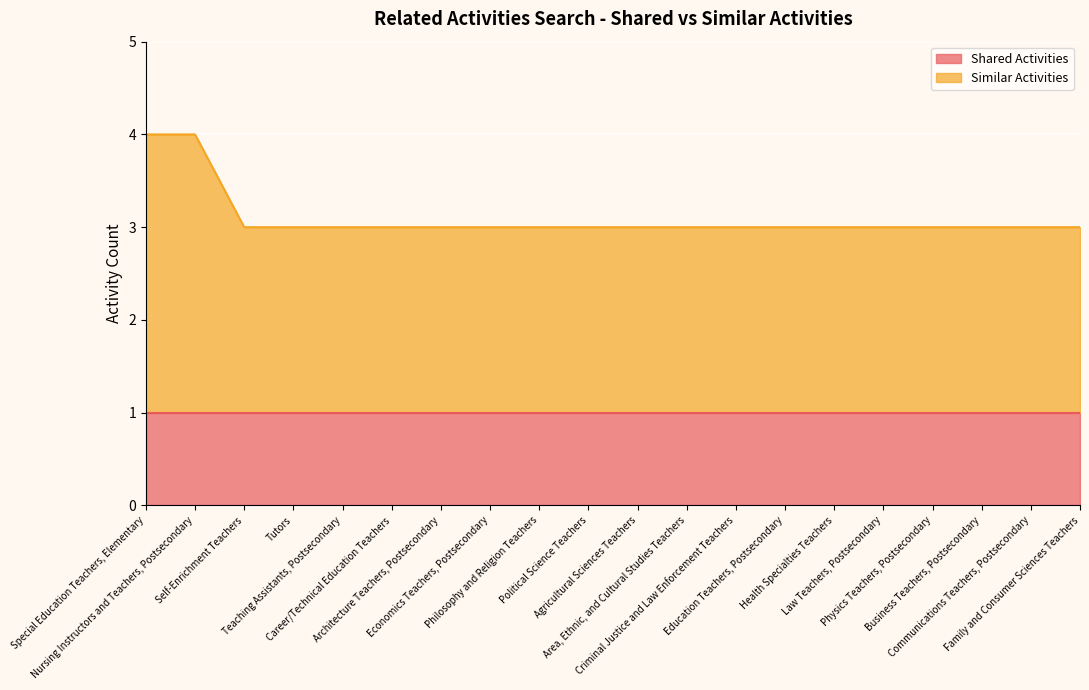

Rank the categories by value from highest to lowest.

Special Education Teachers, Elementary, Nursing Instructors and Teachers, Postsecondary, Self-Enrichment Teachers, Tutors, Teaching Assistants, Postsecondary, Career/Technical Education Teachers, Architecture Teachers, Postsecondary, Economics Teachers, Postsecondary, Philosophy and Religion Teachers, Political Science Teachers, Agricultural Sciences Teachers, Area, Ethnic, and Cultural Studies Teachers, Criminal Justice and Law Enforcement Teachers, Education Teachers, Postsecondary, Health Specialties Teachers, Law Teachers, Postsecondary, Physics Teachers, Postsecondary, Business Teachers, Postsecondary, Communications Teachers, Postsecondary, Family and Consumer Sciences Teachers